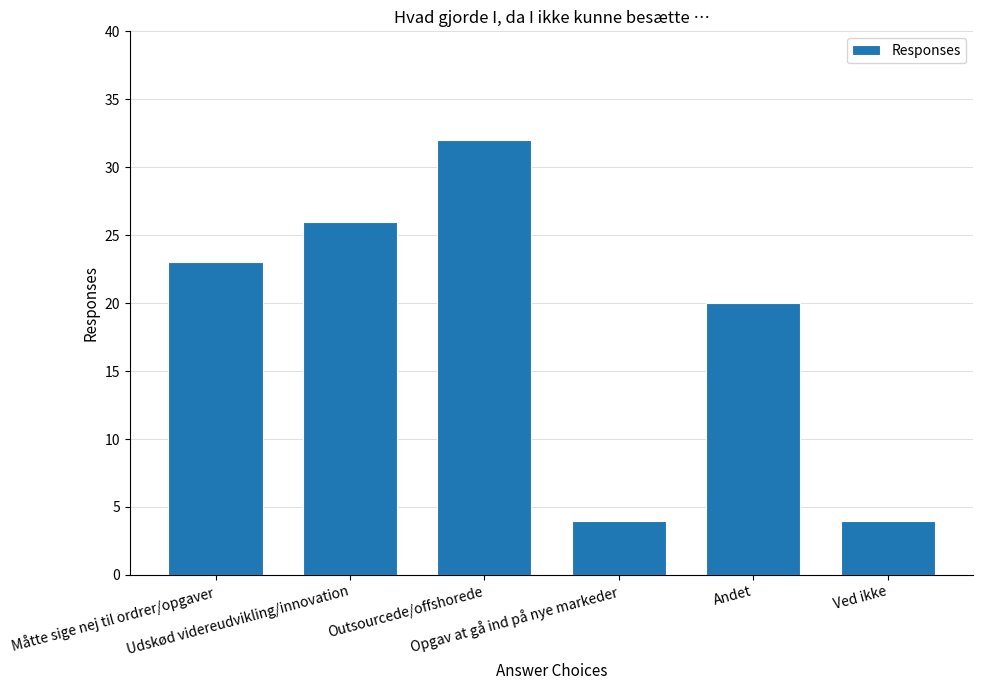

Are the bars grouped side by side (vs. stacked)?

No